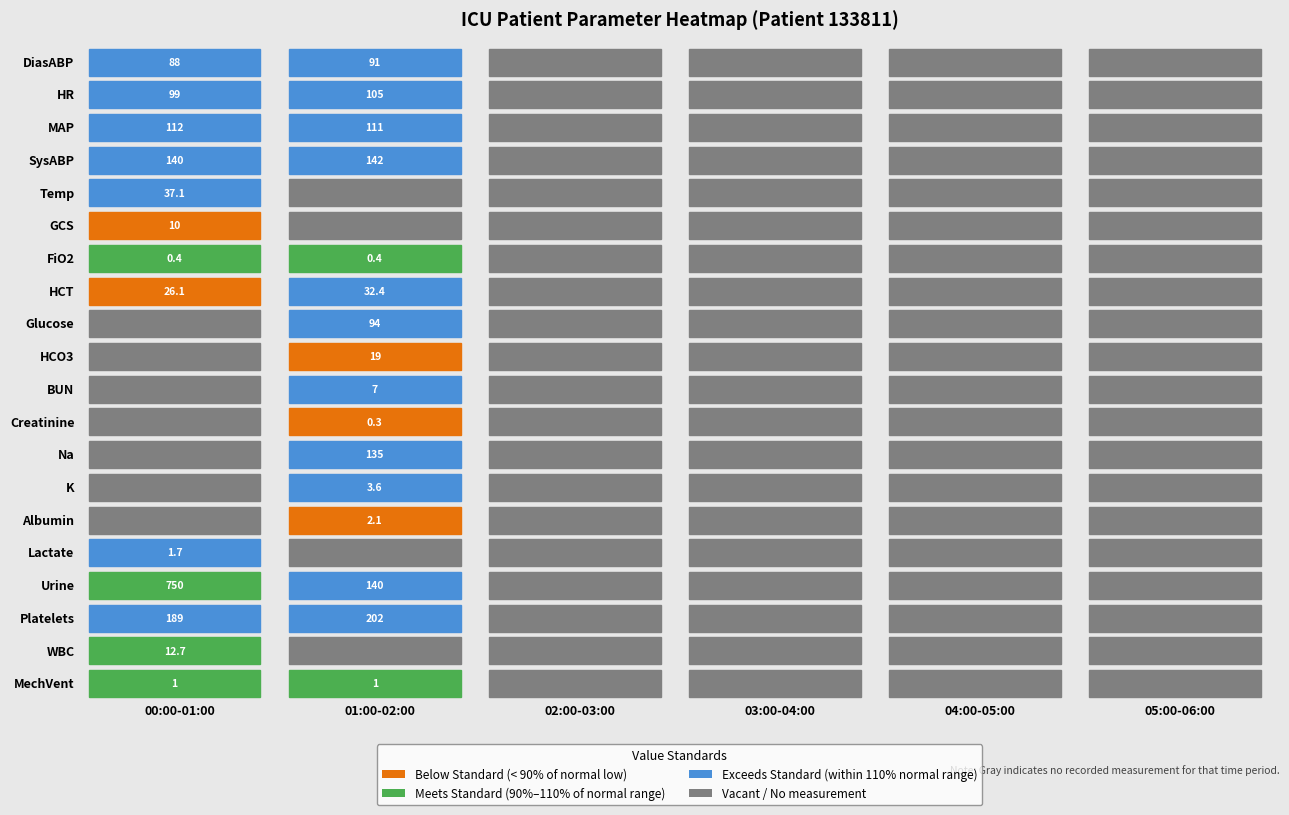

Is it true that K equals 0.0 at 4?

True